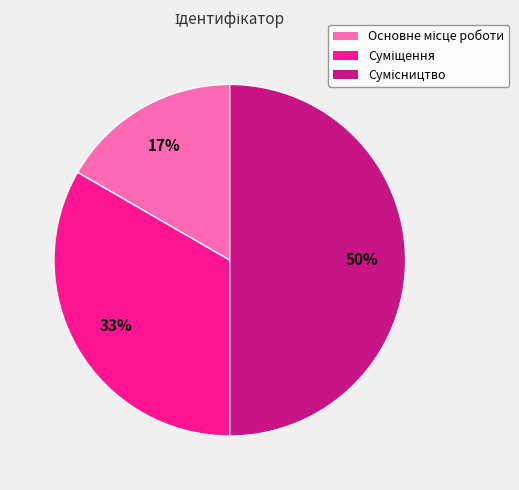

To the nearest percent, what is the difference between the largest and smallest slice percentages?

33%